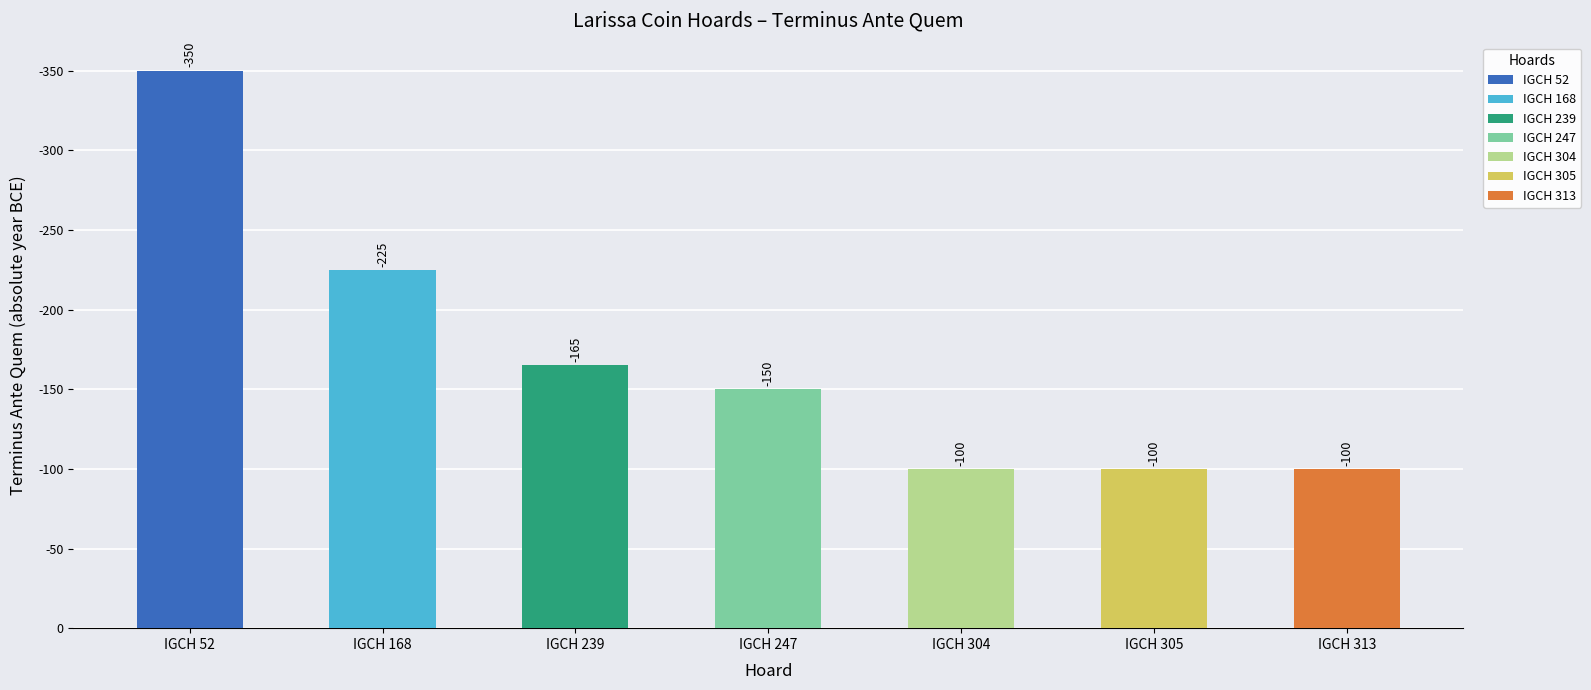

Are the bars horizontal?

No